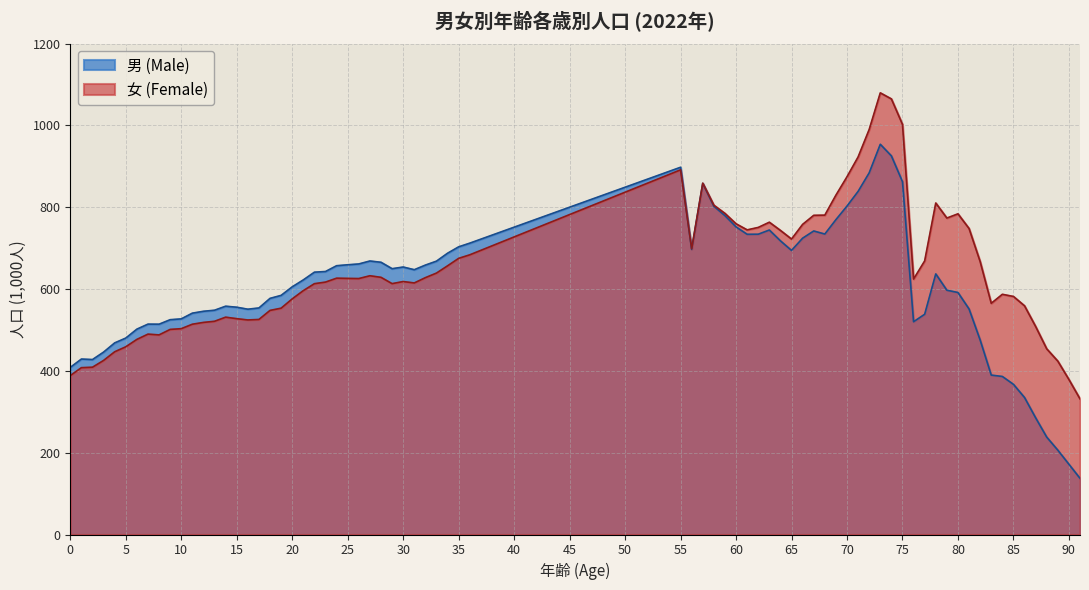

True or false: 総数(女) and 総数(男) cross at least once.

True